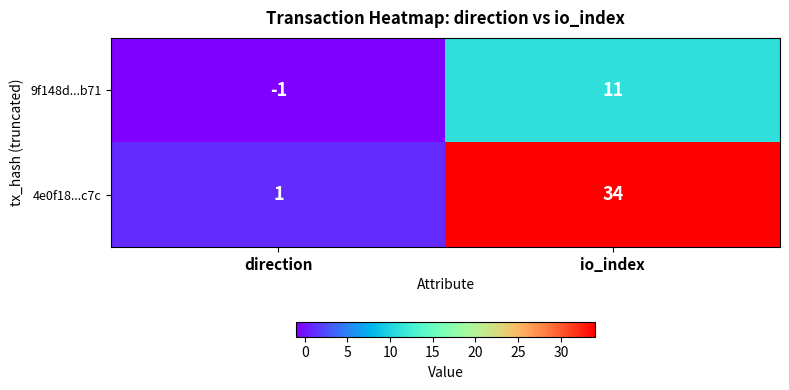

List the labels in order of 4e0f18...c7c value, smallest first.

direction, io_index